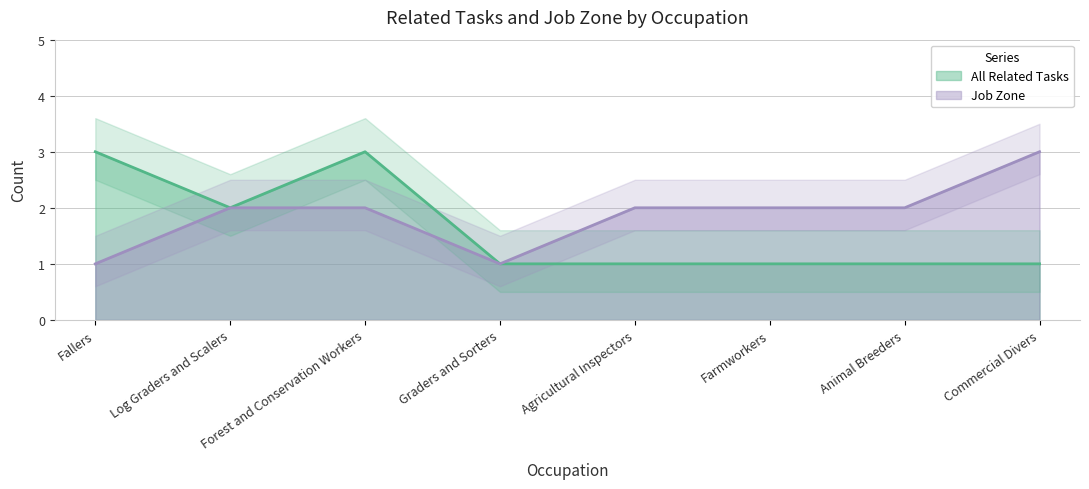

What is the difference between the maximum and minimum values in the Job Zone series?

2